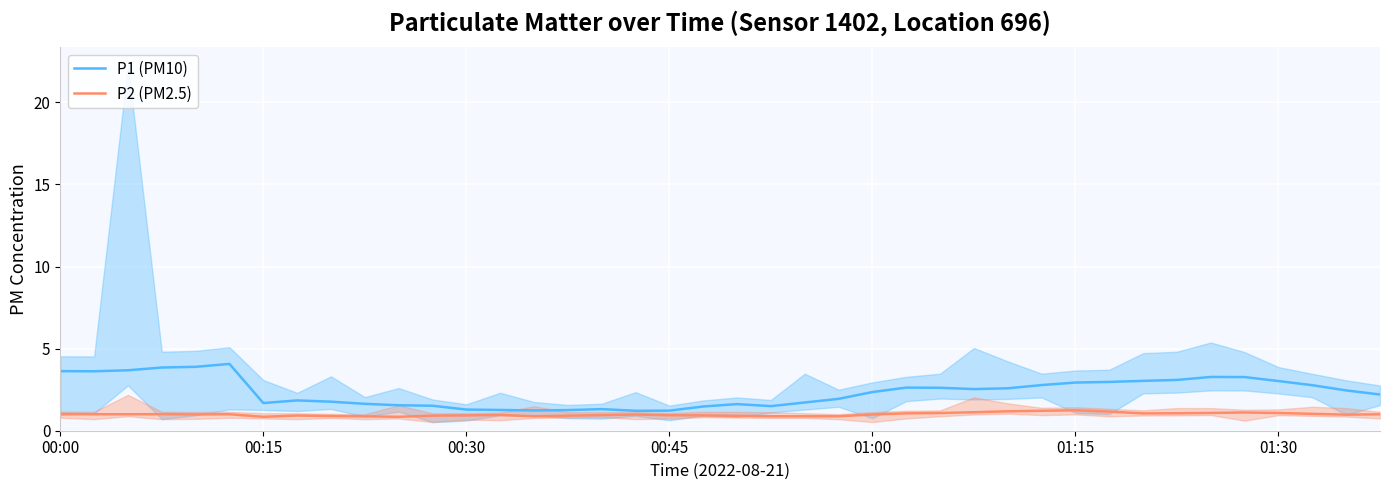

The P1 (PM10) series shows 3.6 at 00:00. True or false?

True